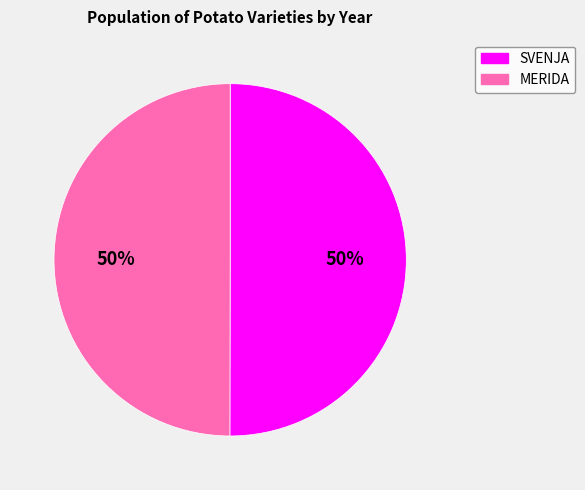

Is it true that MERIDA is 50% of the pie?

True